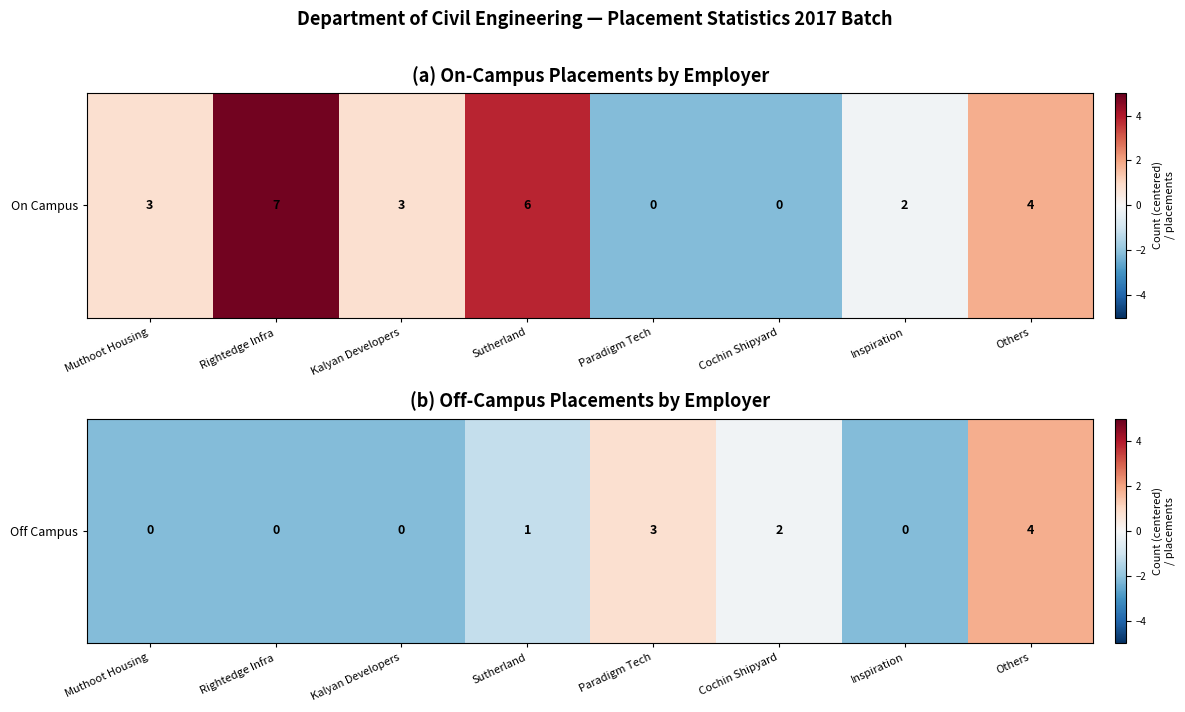

At which label is the value closest to 0?

Cochin Shipyard